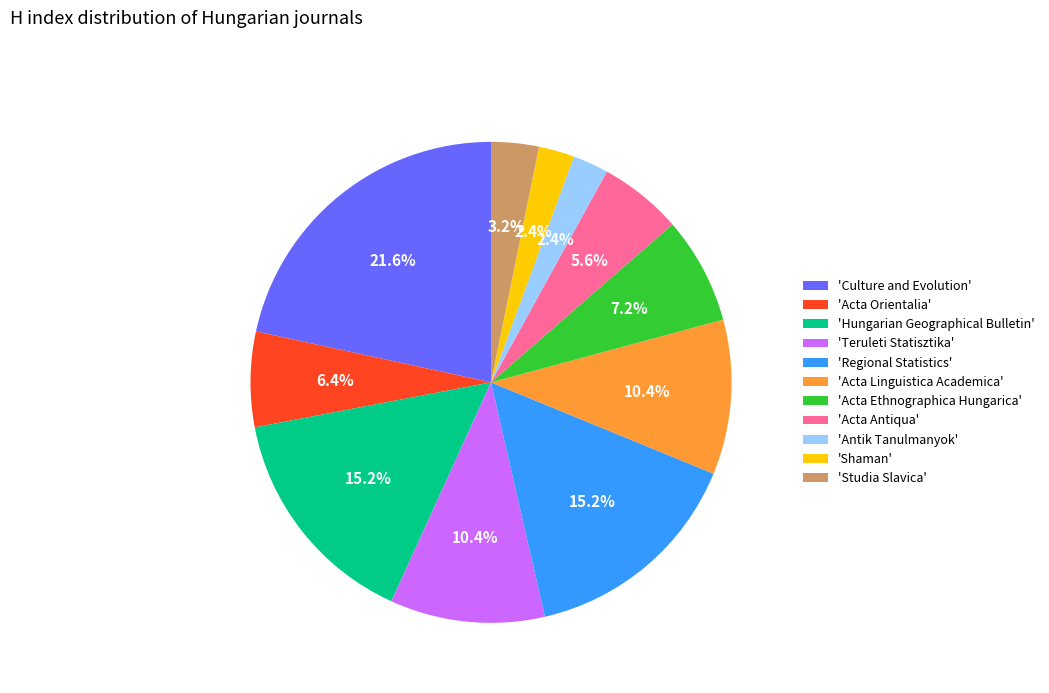

Approximately how many times larger is the value at 'Teruleti Statisztika' compared to 'Shaman'?

4.3